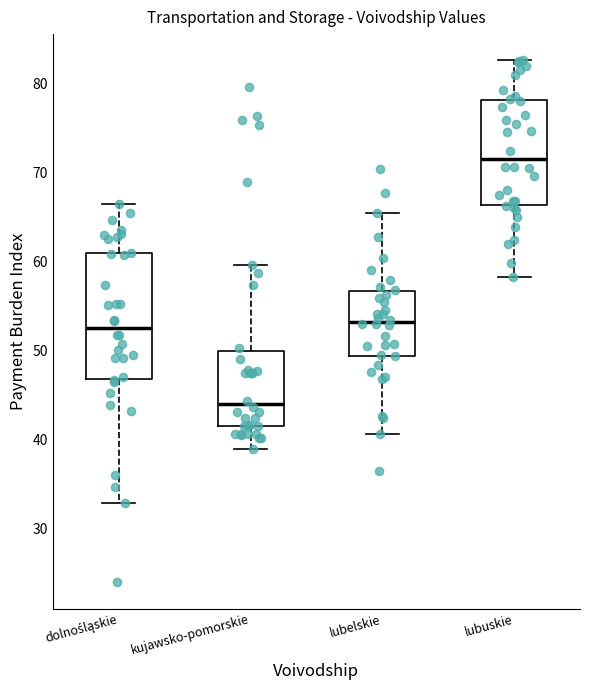

Which box is the tallest, from its lower edge to its upper edge?

dolnośląskie